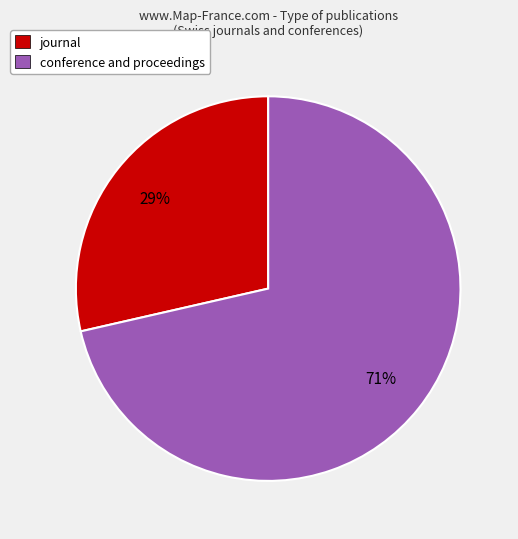

To the nearest percent, what is the combined percentage of journal and conference and proceedings?

100%